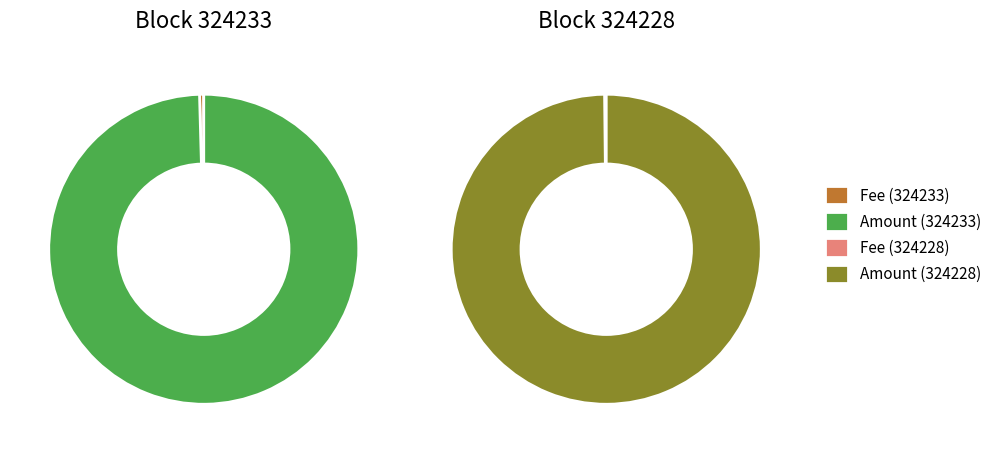

How many segments does this pie chart have?

2